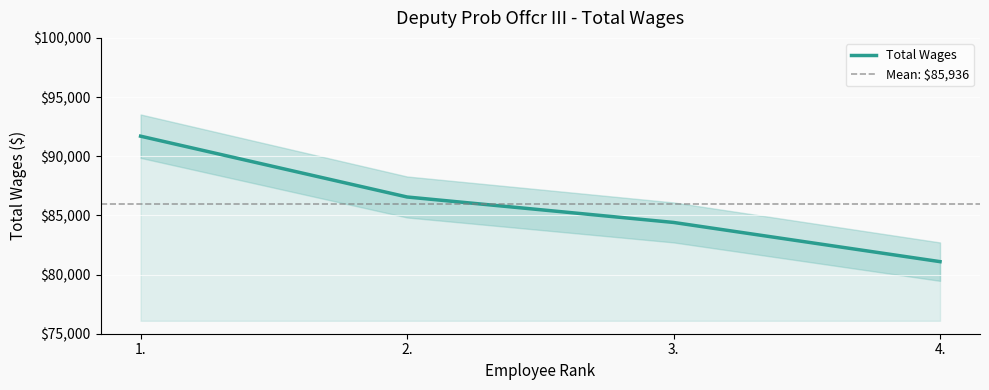

What is the change in value from 2. to 4.?

-5464